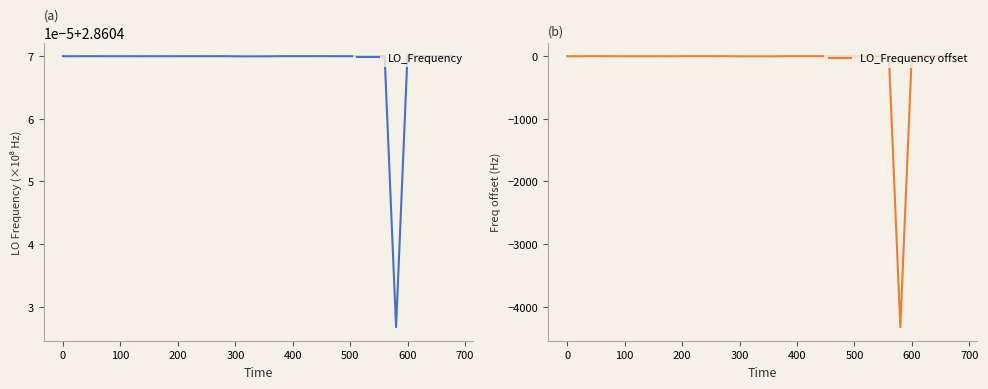

True or false: LO_Frequency offset and LO_Frequency cross at least once.

False